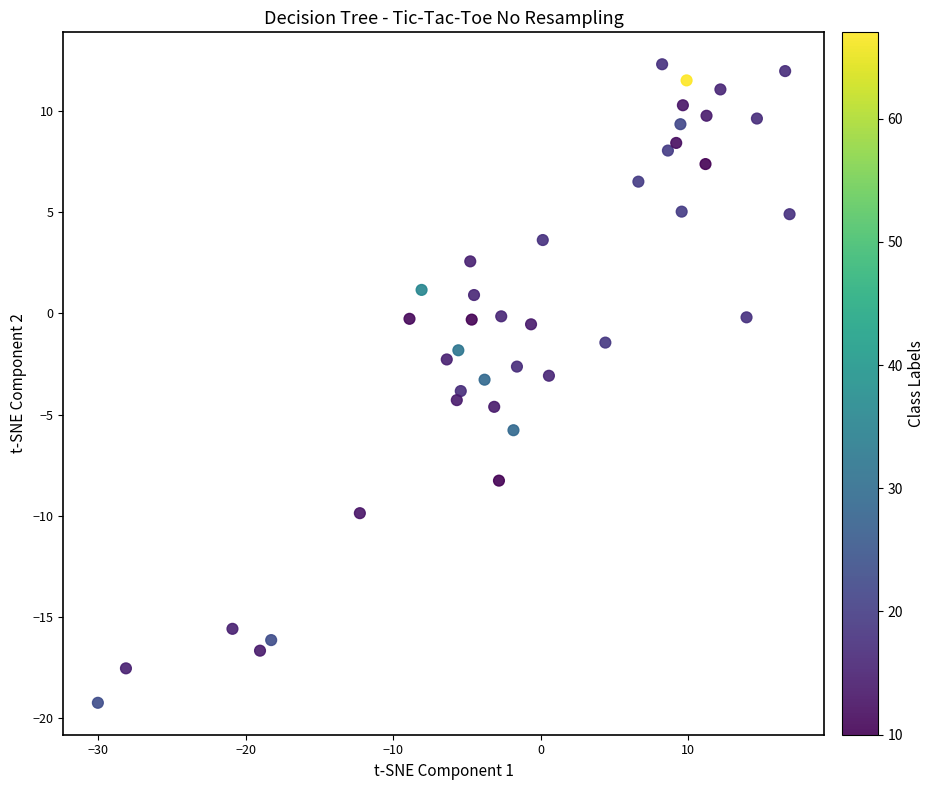

What is the range of X values (max minus min)?

46.9